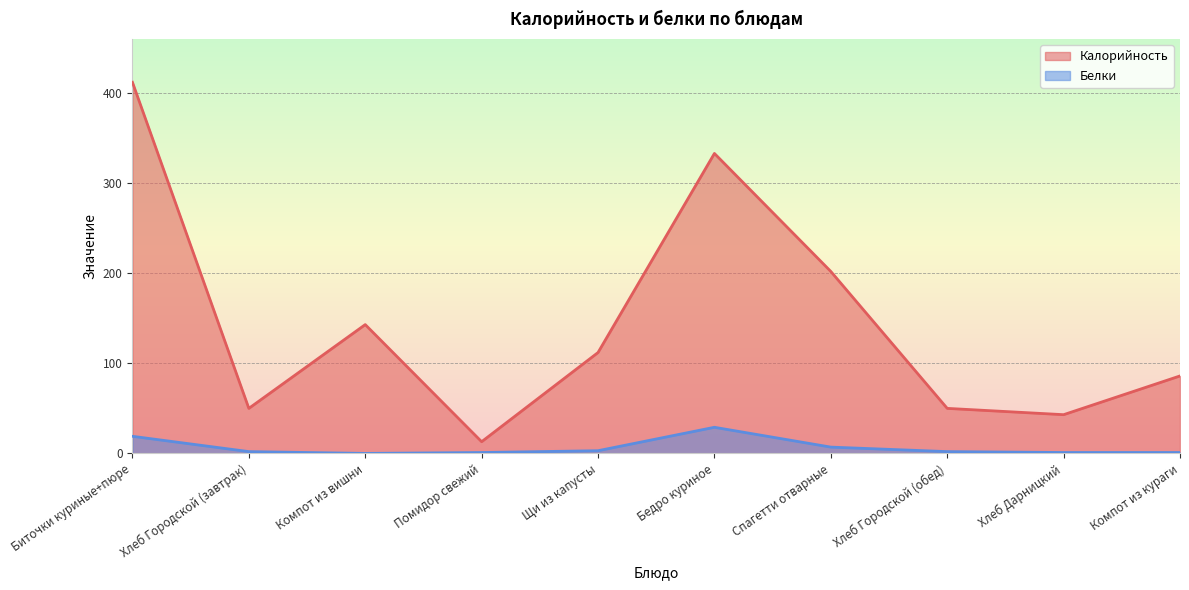

Which label corresponds to the largest value in the chart?

Биточки куриные+пюре